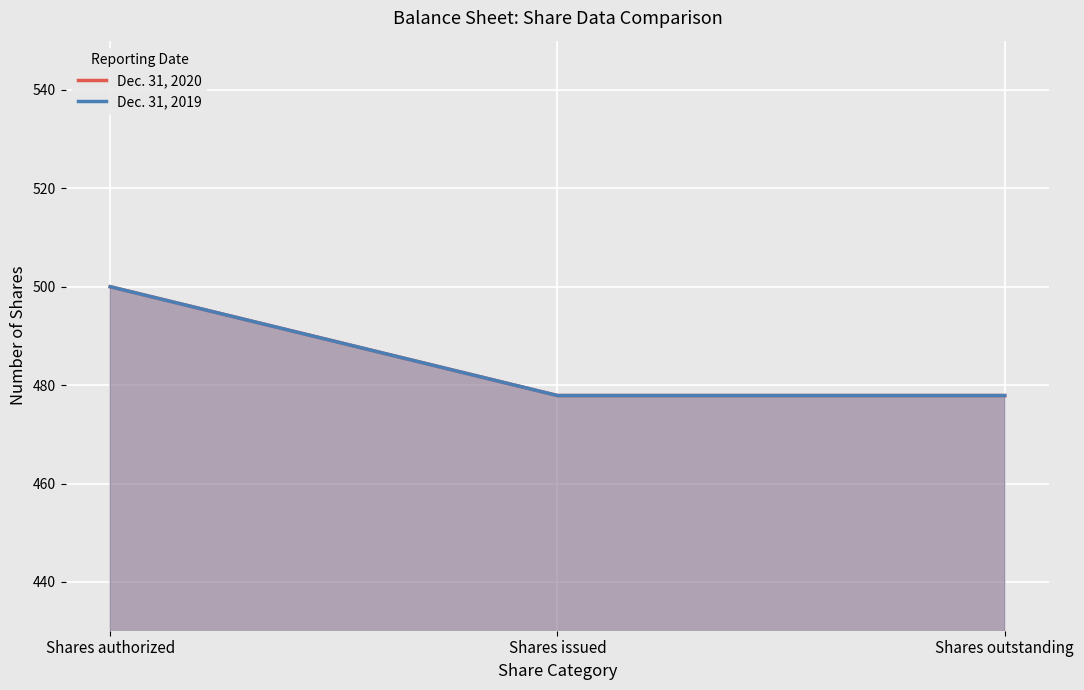

What value does the Dec. 31, 2019 series have at Shares authorized?

500.0